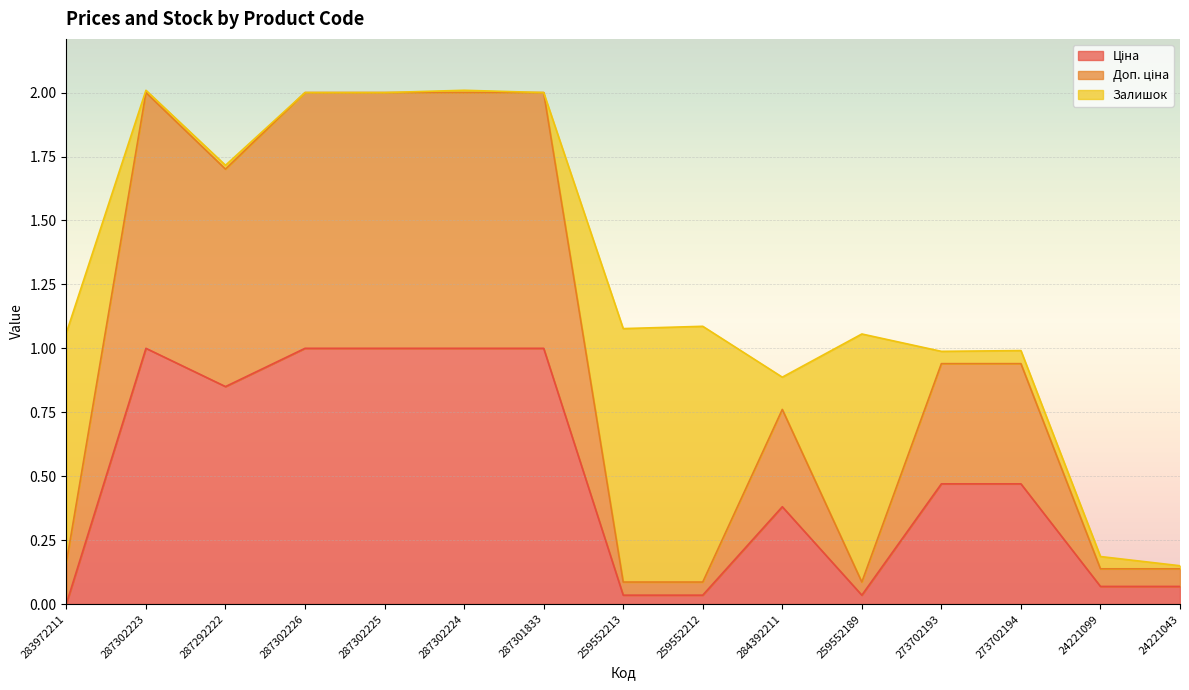

Is it true that Доп. ціна equals 2.0 at 287301833?

True